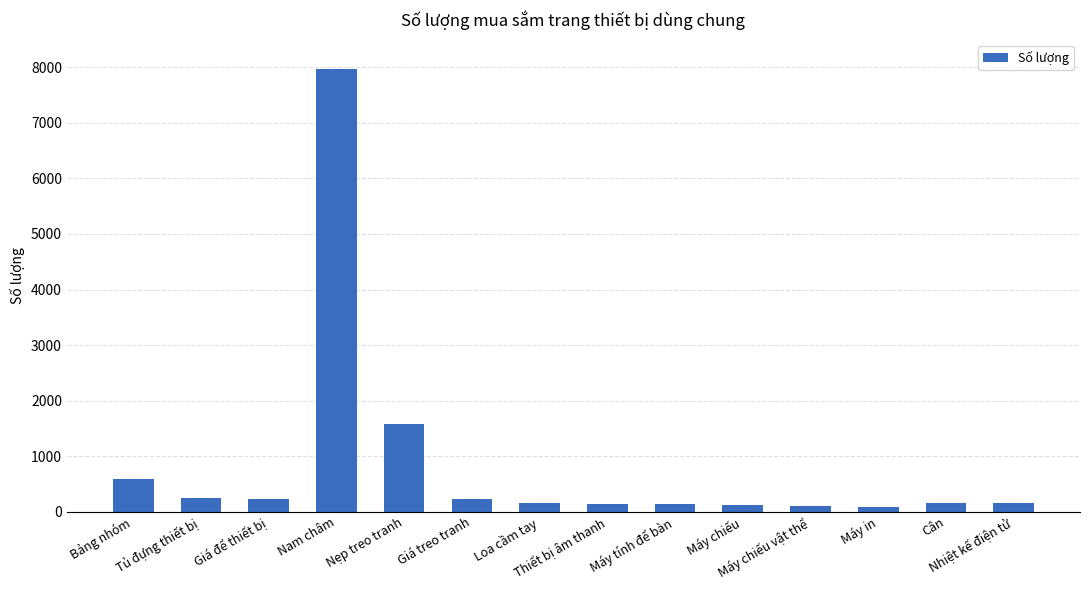

What value does the data have at Nam châm?

7975